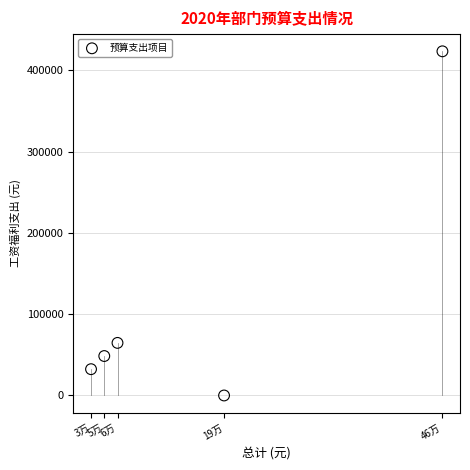

What Y value in the scatter plot is closest to 211652?

64684.8